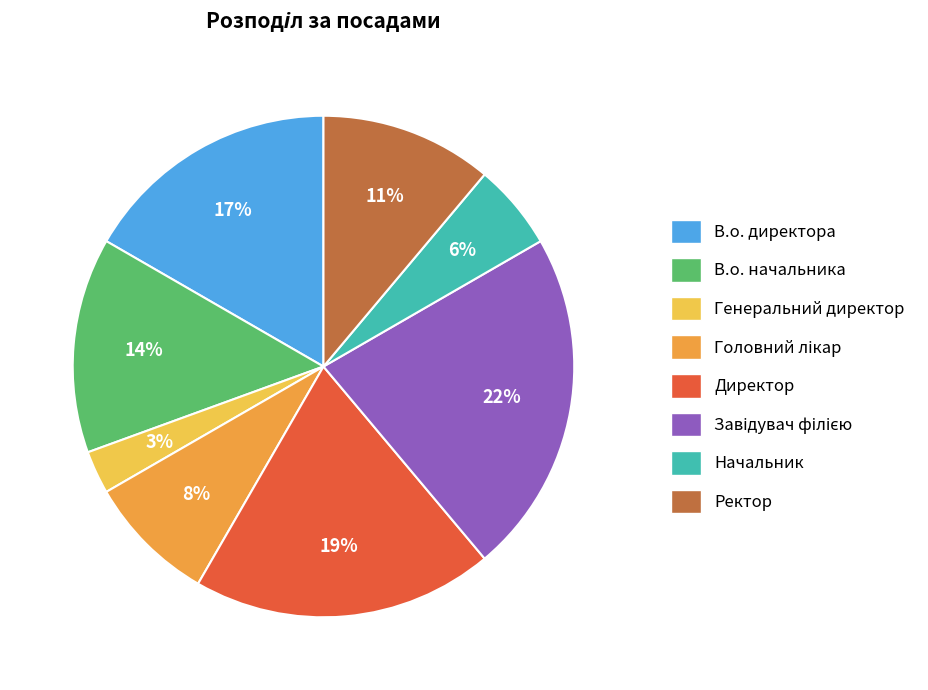

Which category has the smallest portion of the pie?

Генеральний директор